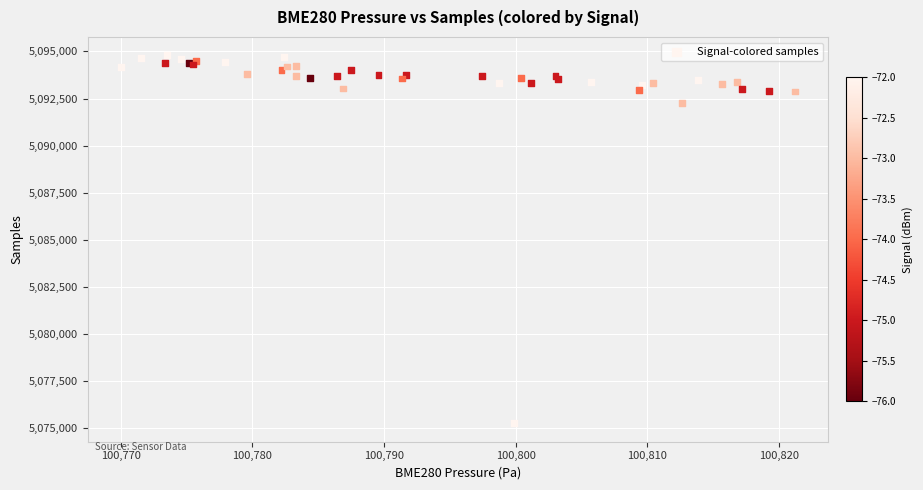

What Y value in the scatter plot is closest to 5085031?

5092261